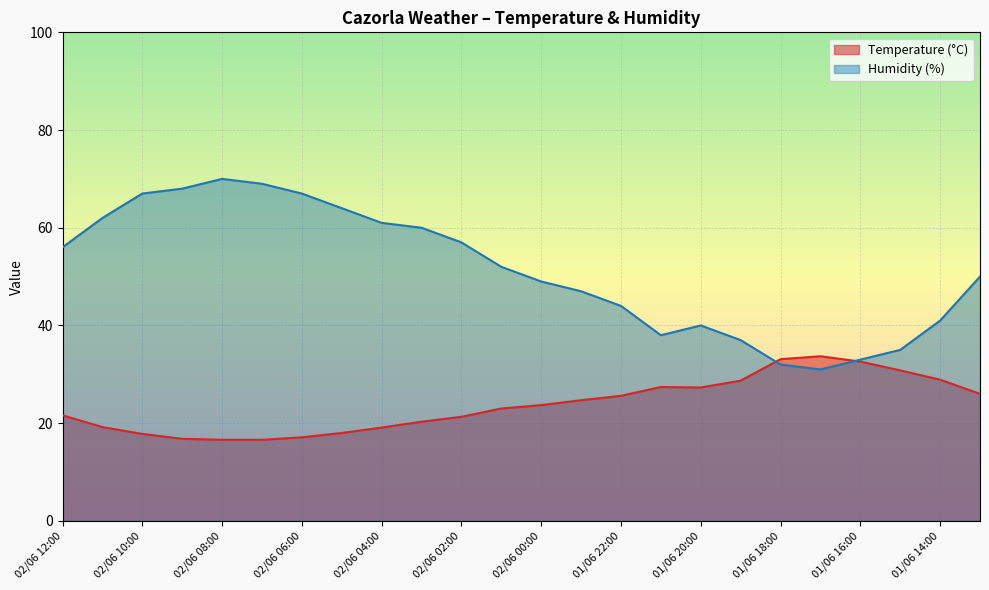

At how many categories does at least one series exceed 45?

15